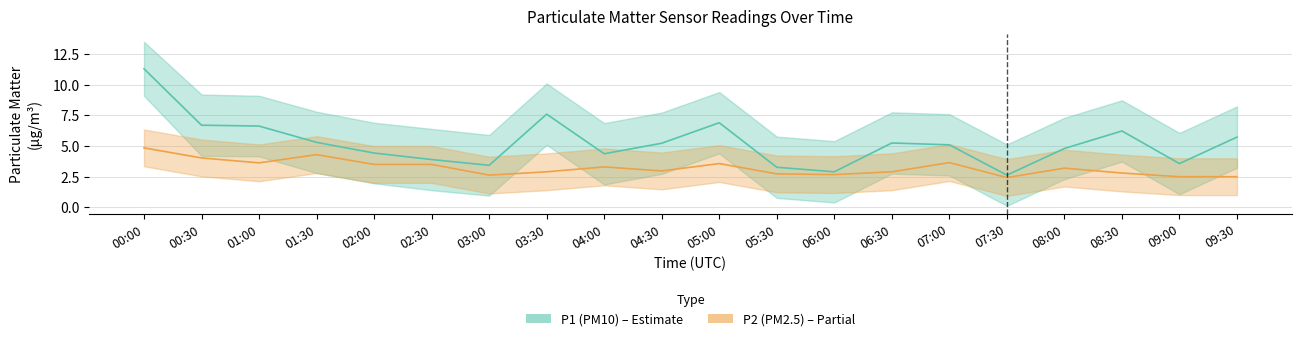

Read the P2 (PM2.5) value at 08:00.

3.2